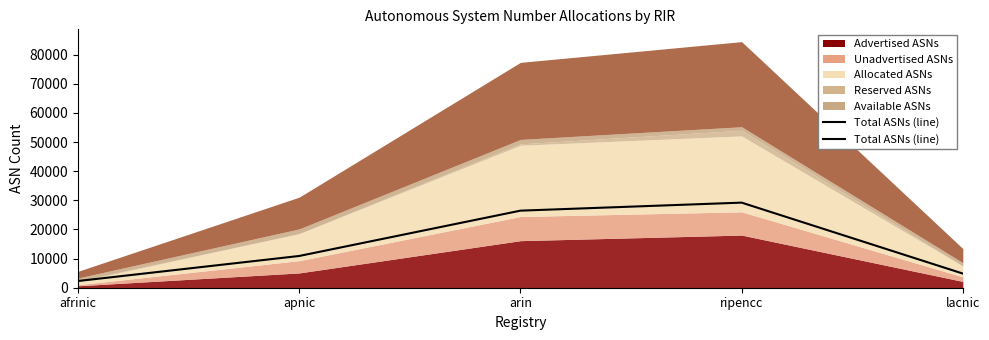

What is the greatest value displayed?

29208